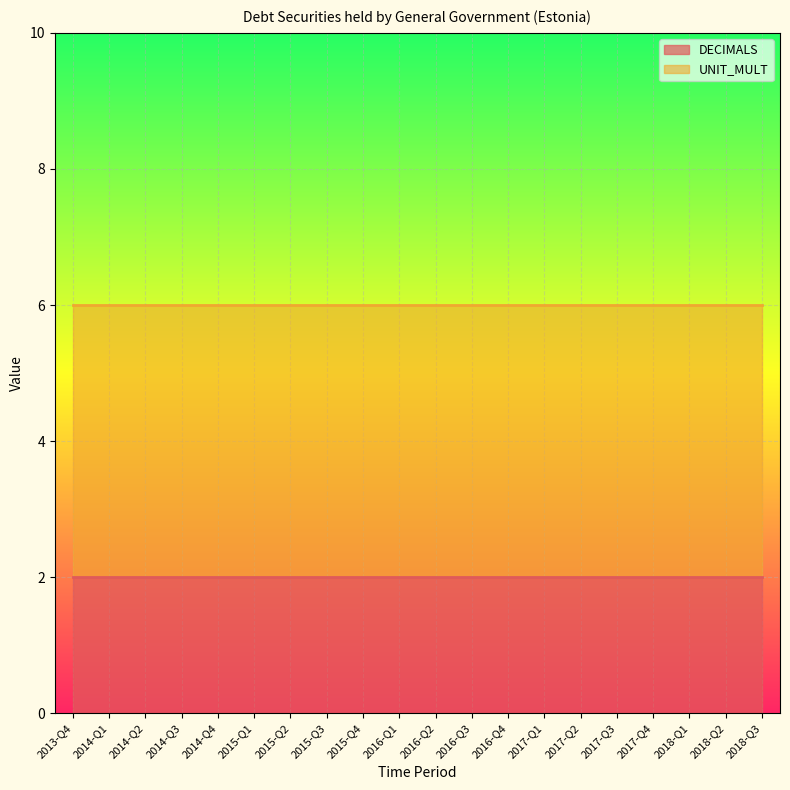

Does the chart display data point markers on the line(s)?

No